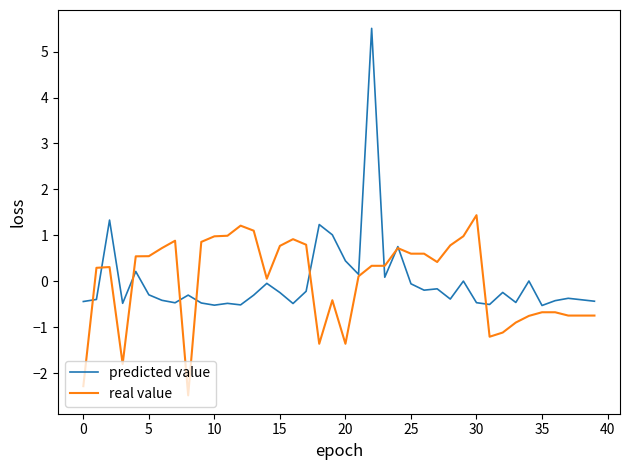

What is the lowest value of the real value series?

-2.5